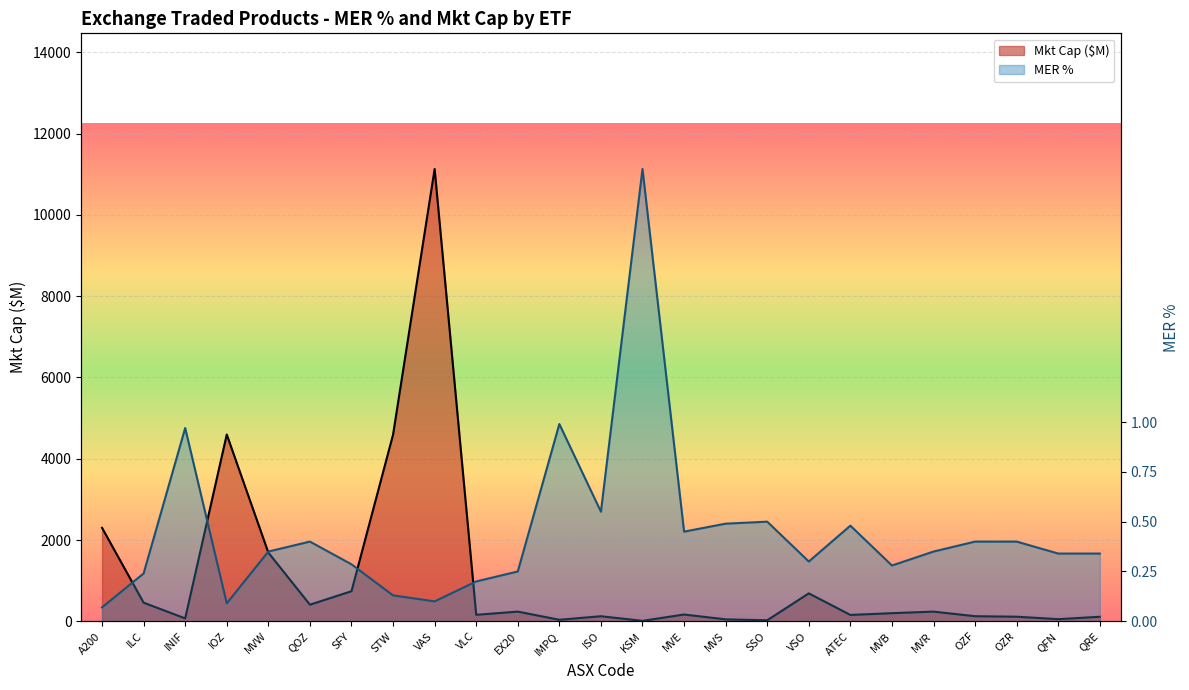

How many lines are shown in the chart?

2